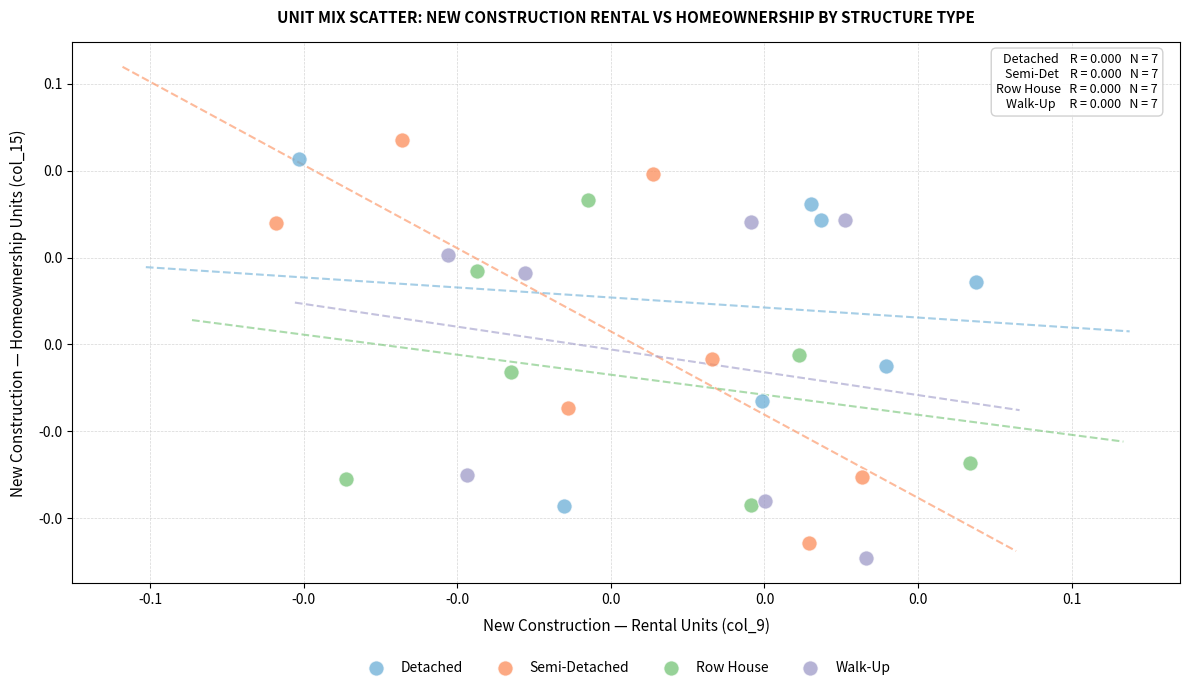

What are all the series names shown in the legend?

Detached, Semi-Detached, Row House, Walk-Up